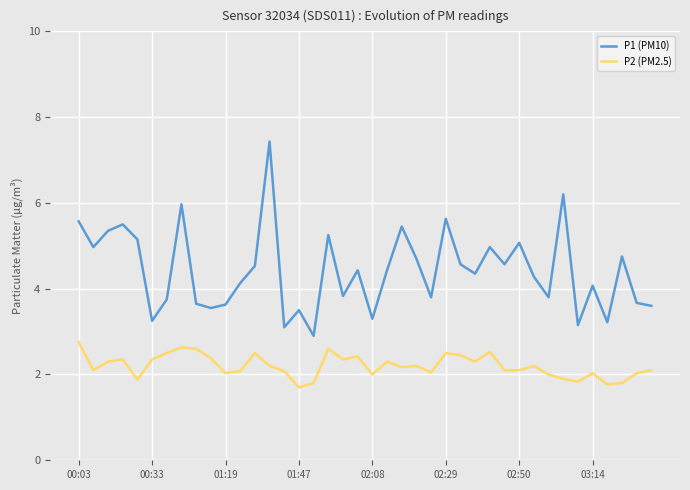

Which series has the largest total across all categories?

P1 (PM10)